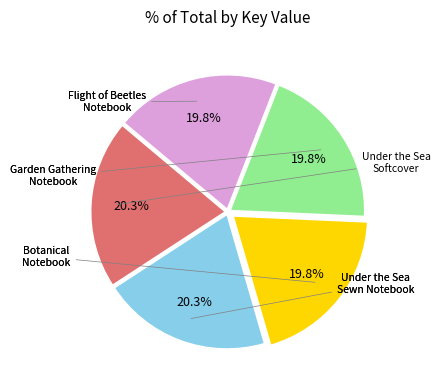

Does any single category account for the majority?

No